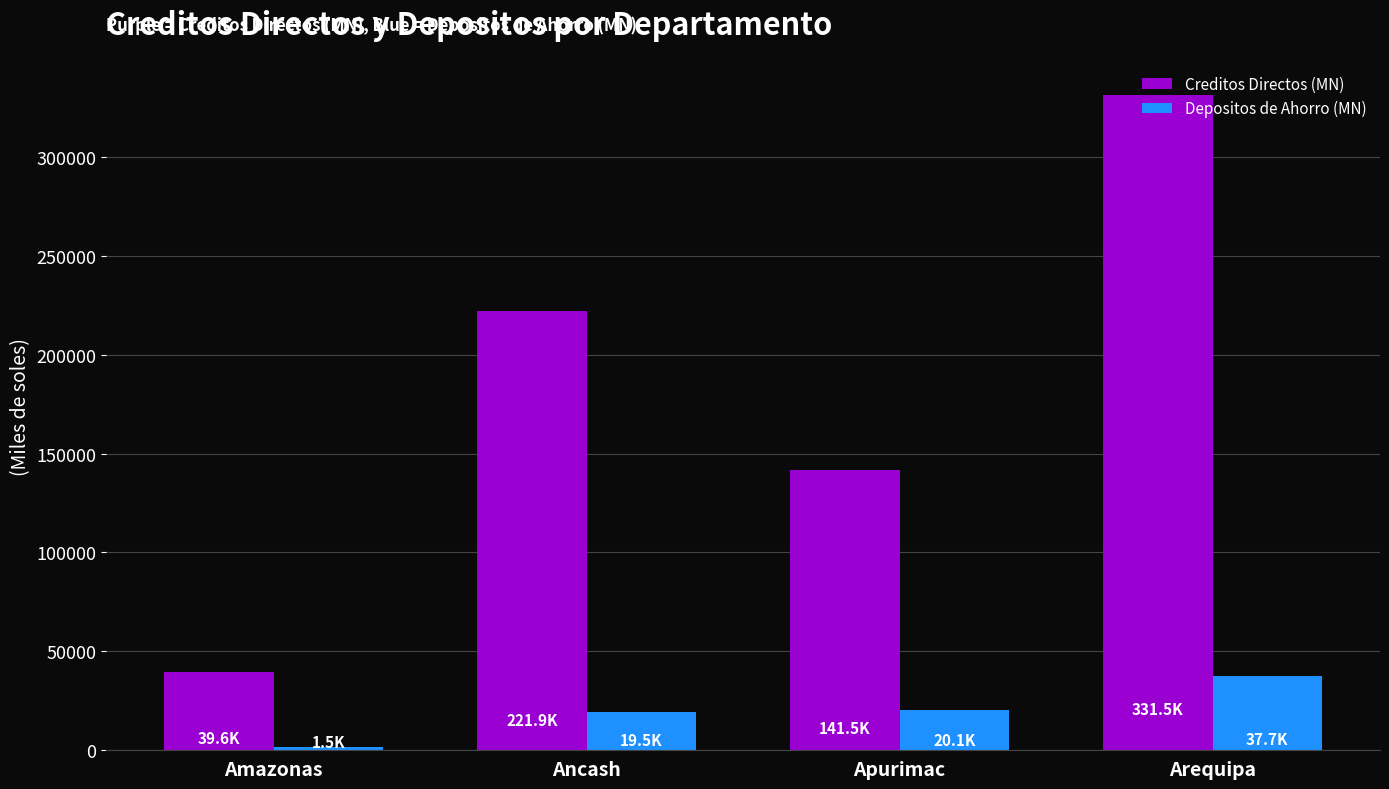

What are all the series names shown in the legend?

Creditos Directos (MN), Depositos de Ahorro (MN)